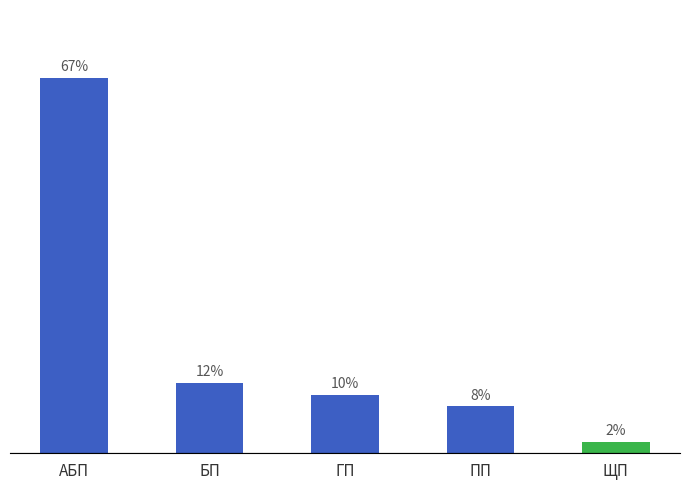

At which category does the chart reach its minimum across all series?

ЩП